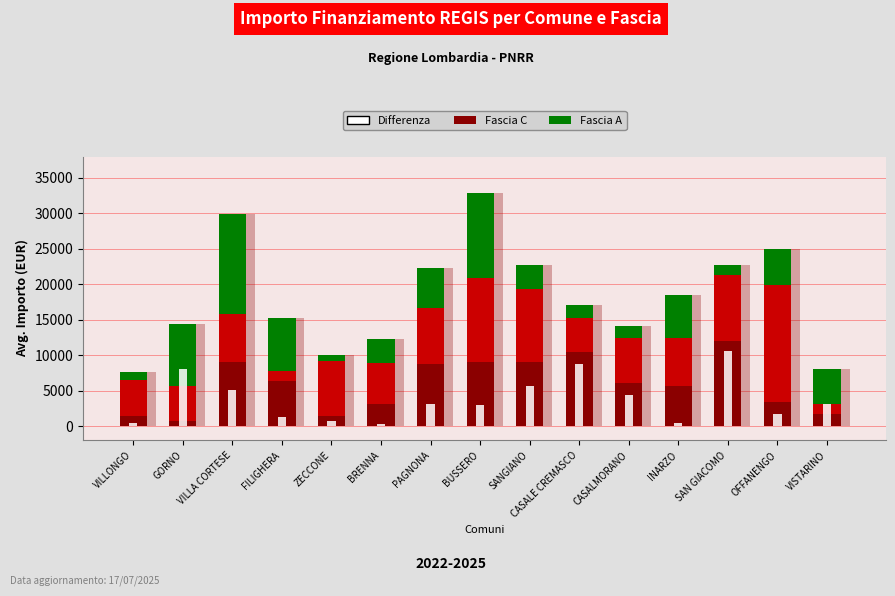

Rank the series at CASALE CREMASCO from lowest to highest value.

Fascia A, Fascia B, Differenza, Fascia C